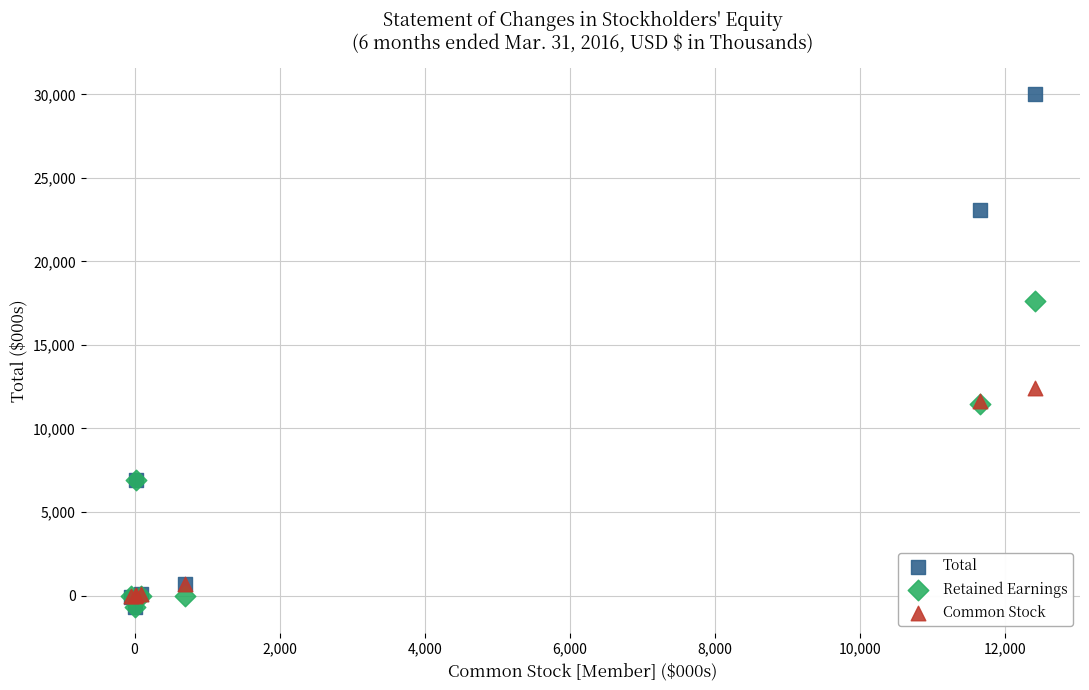

Across all series, what Y value is closest to 14660?

12411